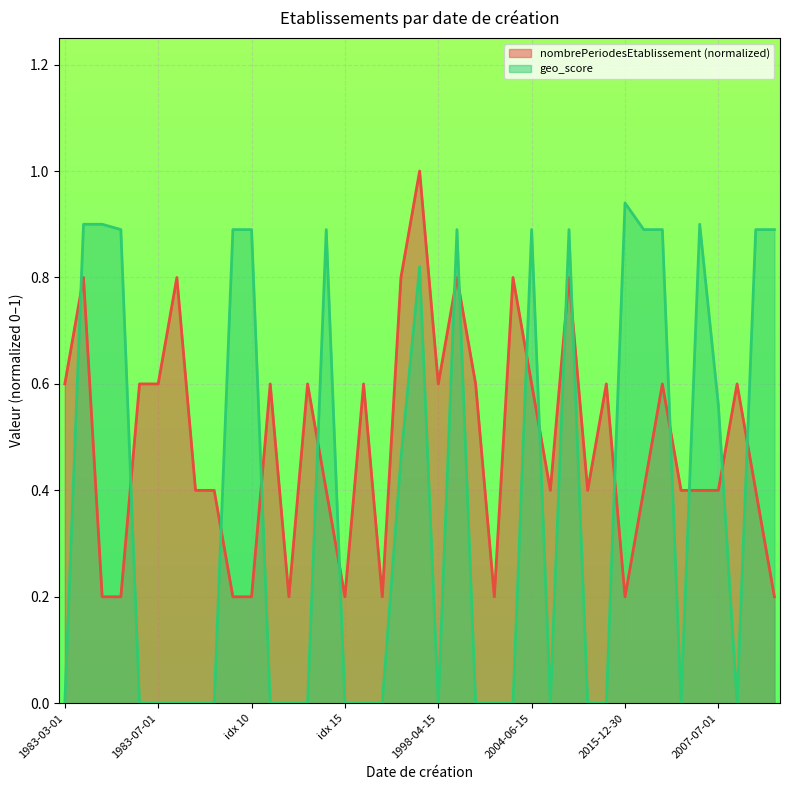

What is the value of the nombrePeriodesEtablissement point at the 28th from the left?

0.8